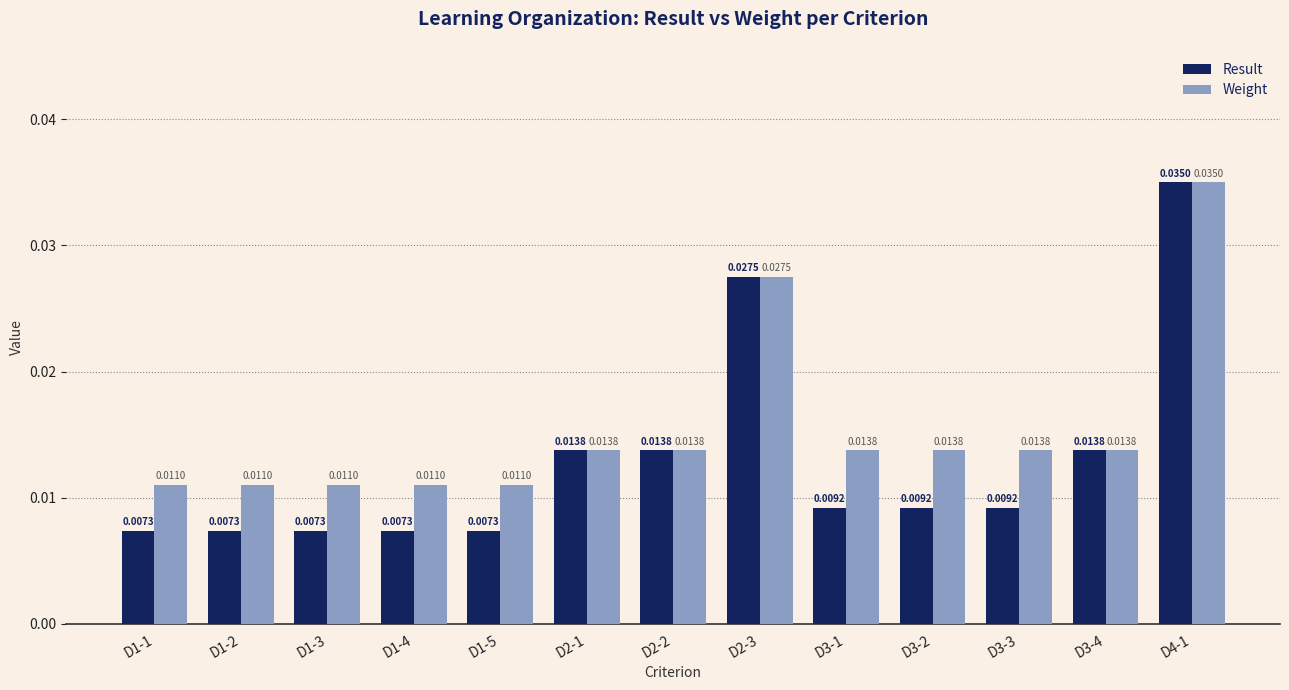

What is the label of the 11th bar from the right?

D1-3